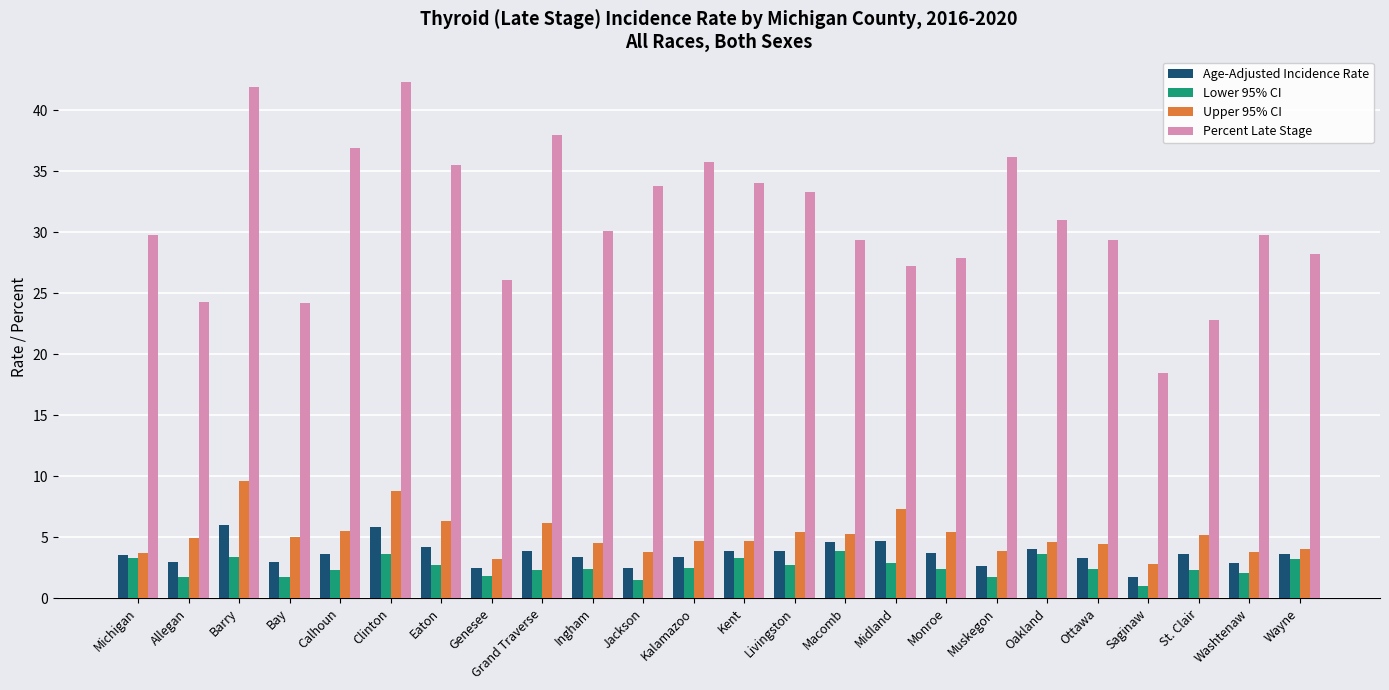

What is the approximate value of Age-Adjusted Incidence Rate at Clinton?

5.8